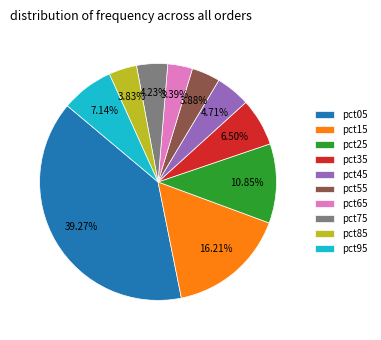

Is there a majority slice in this chart?

No